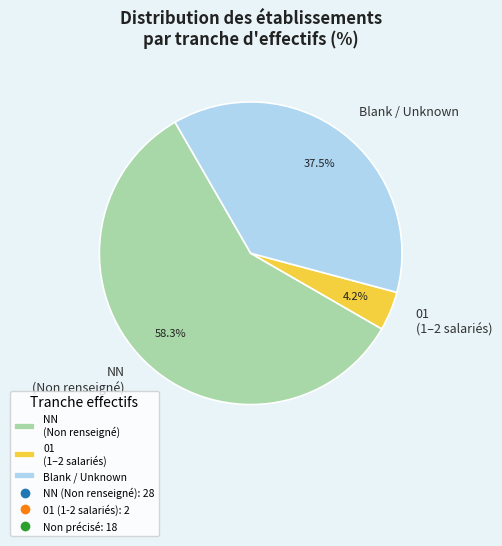

What is the ratio of the value at Blank / Unknown to the value at NN (Non renseigné)?

0.6